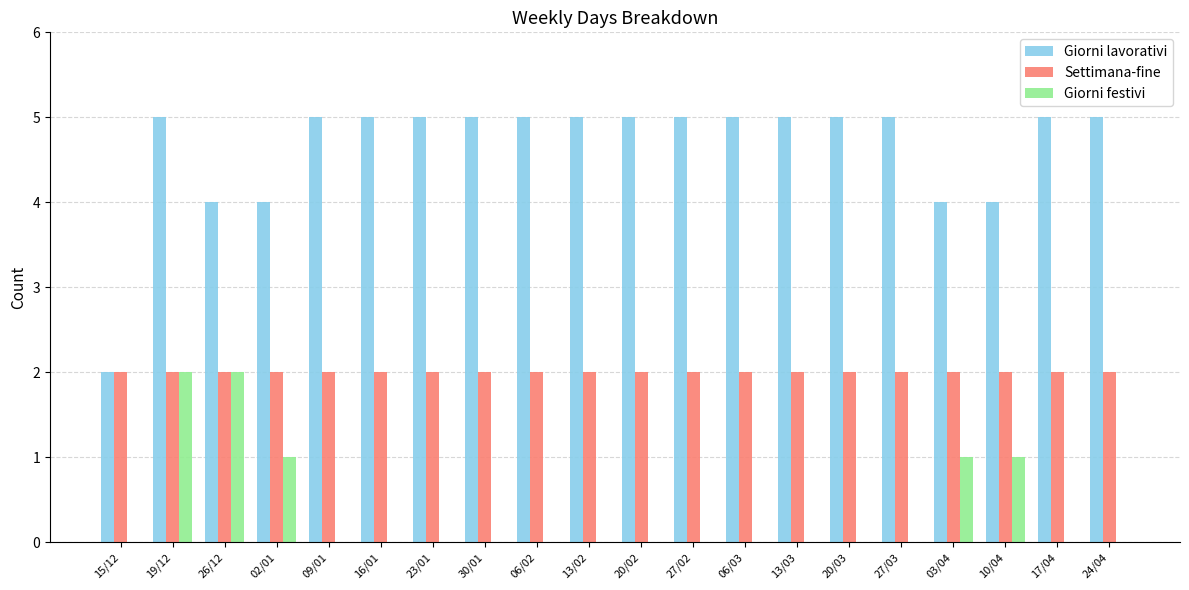

How many groups of bars are there?

20